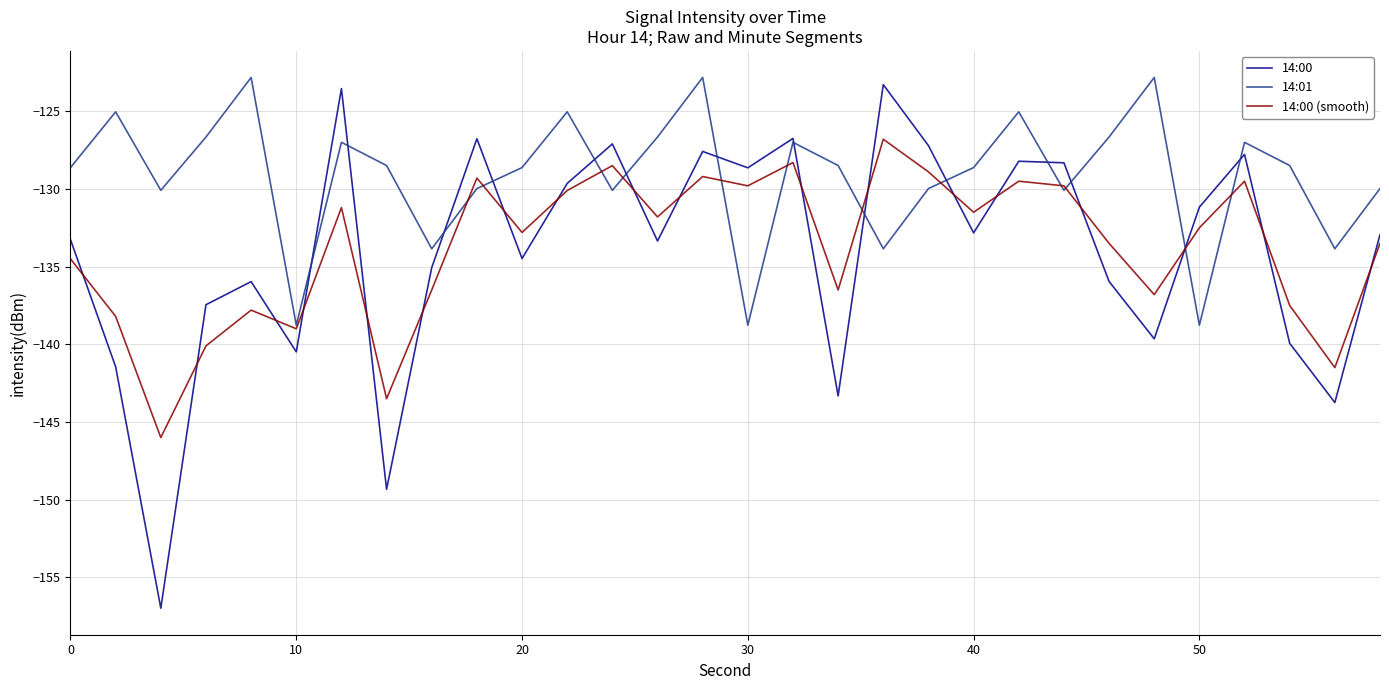

Which series has the largest total across all categories?

14:01